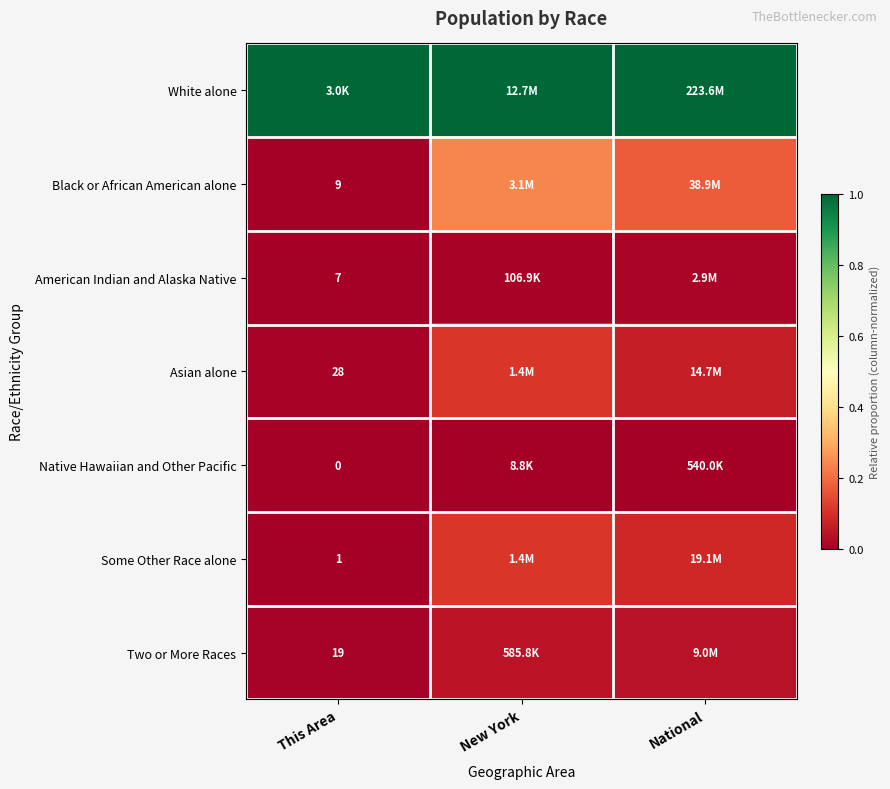

Is the value of Some Other Race alone at This Area greater than the value of Two or More Races at This Area?

No